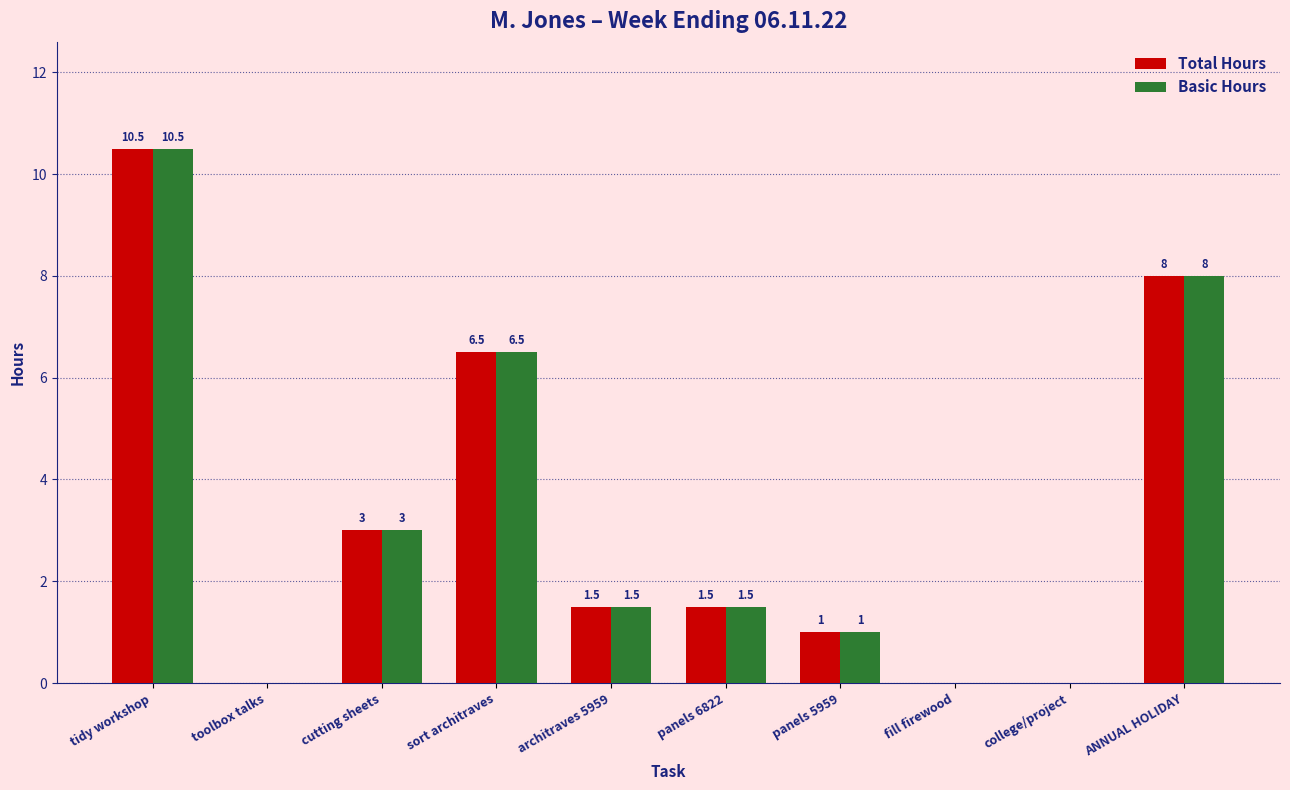

Is it true that Basic Hours equals 1.0 at panels 5959?

True